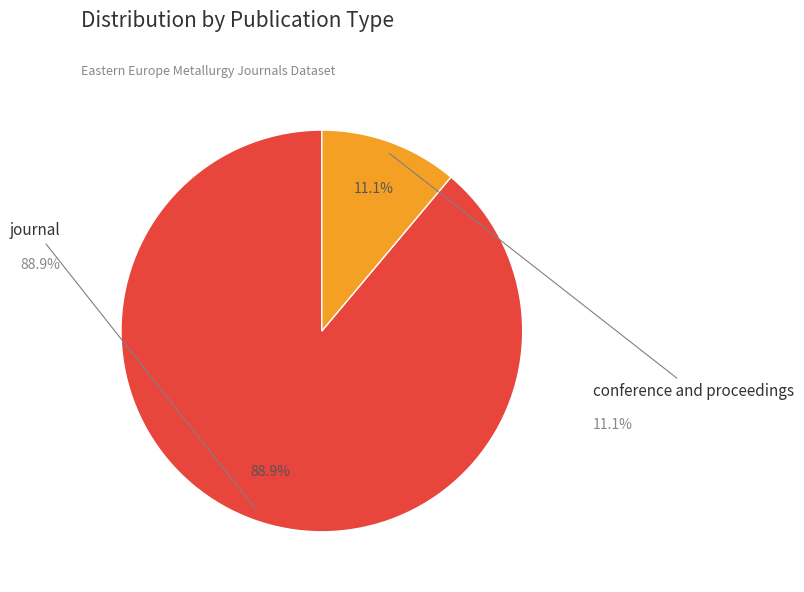

Which category accounts for the majority?

journal